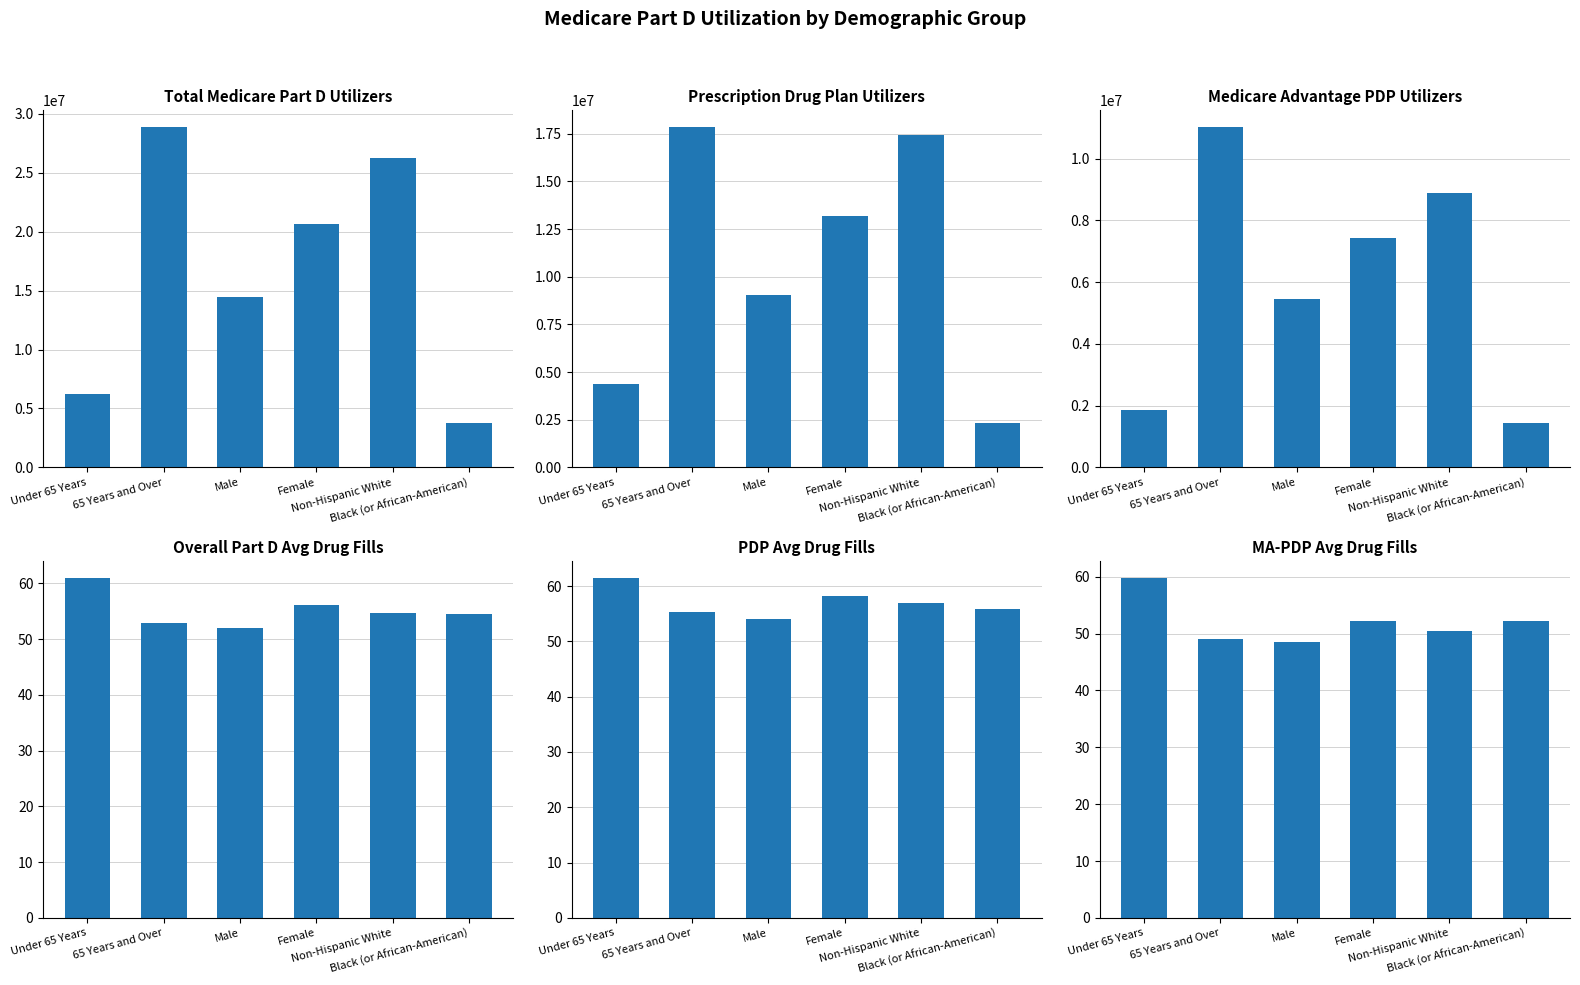

Which series has the largest range (max minus min)?

Total Medicare Part D Utilizers